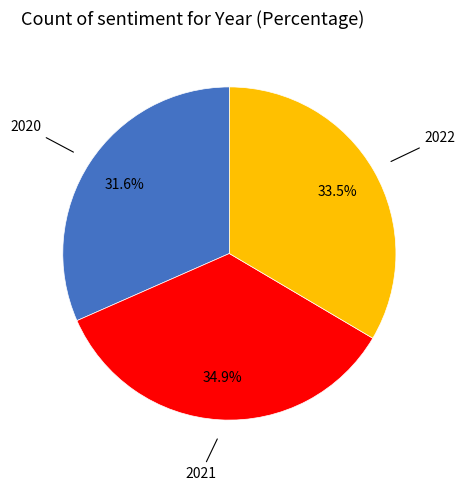

Does any single category account for the majority?

No